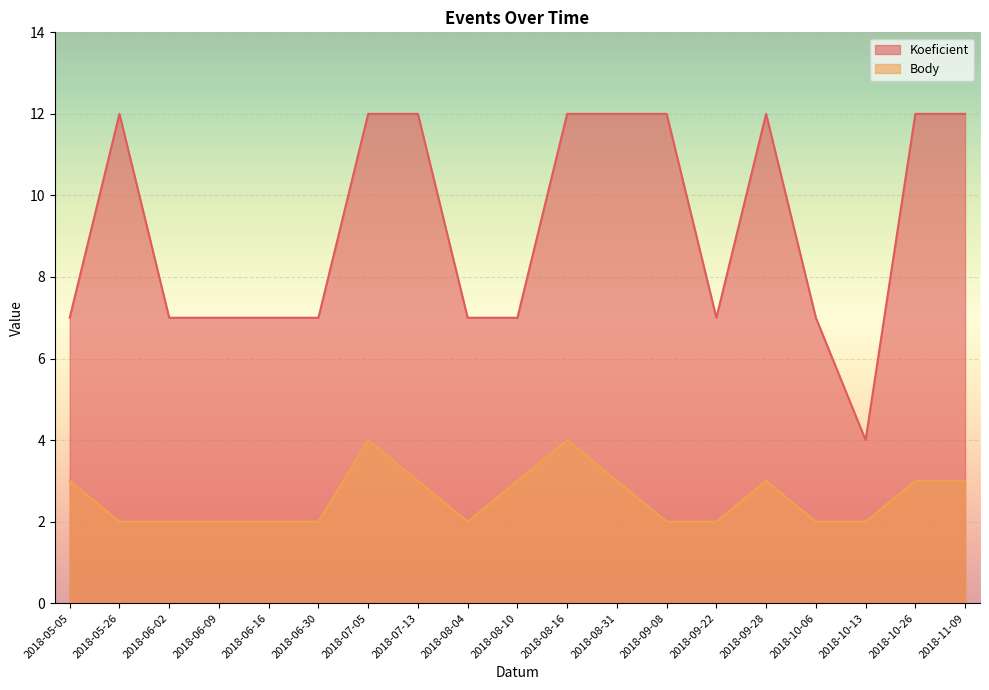

What is the label of the 19th point from the left?

2018-11-09